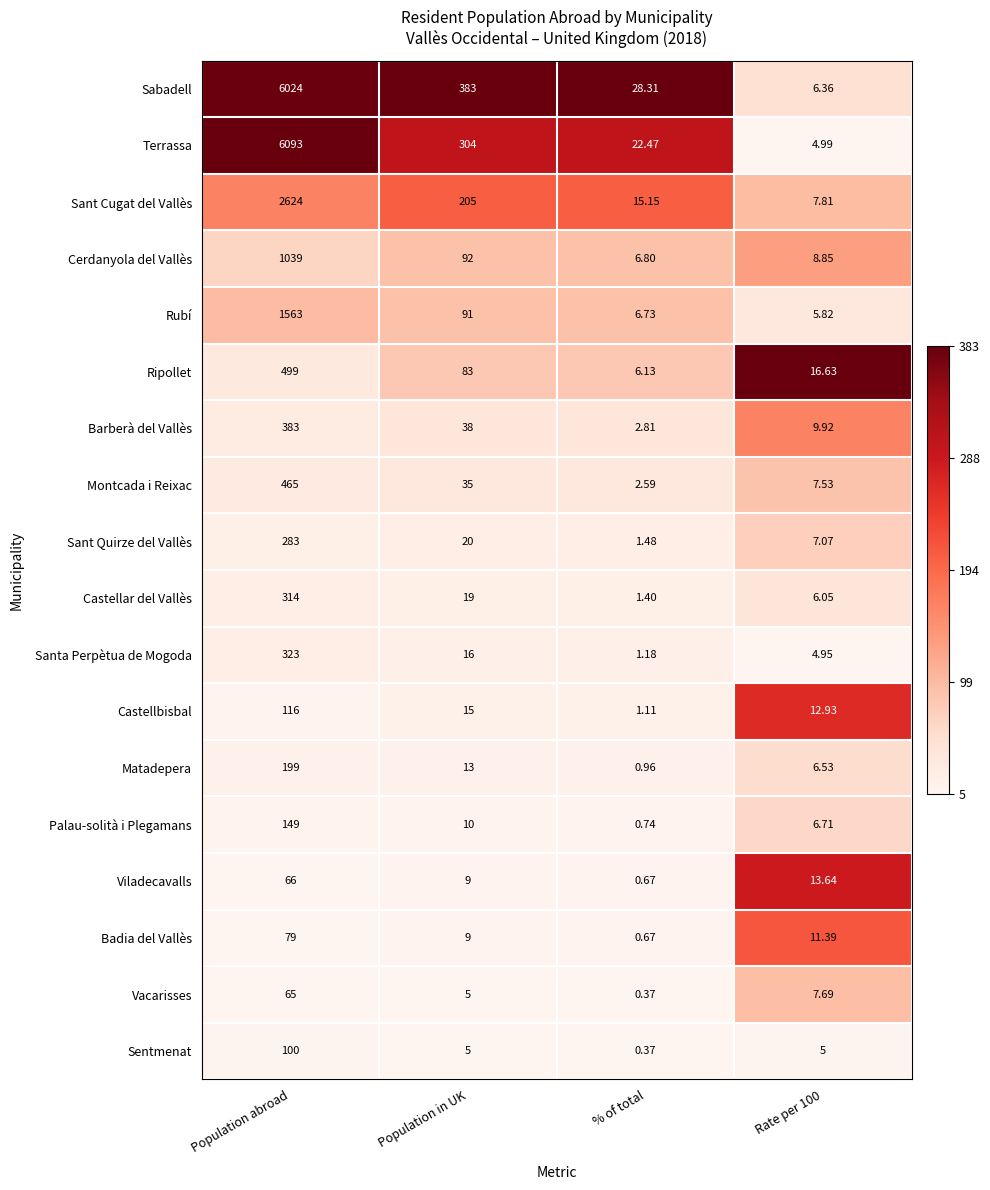

Which series has the largest total across all categories?

Sabadell